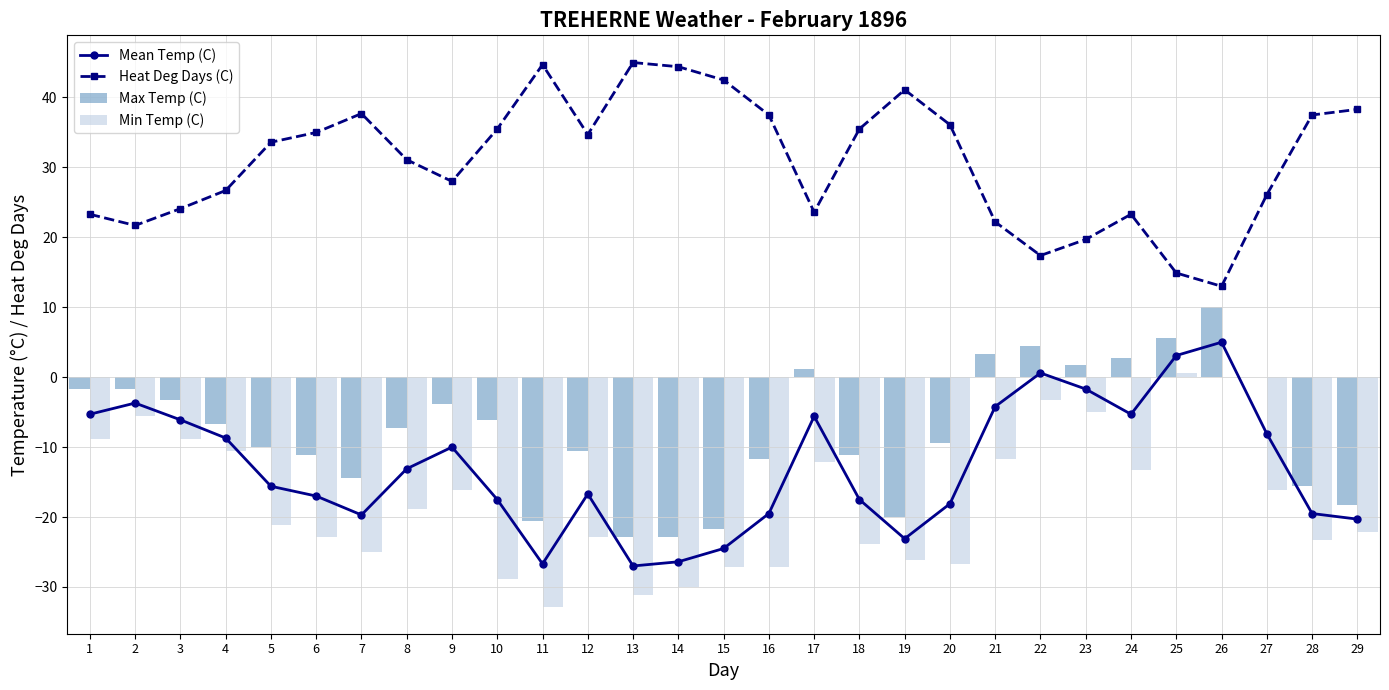

Between 11 and 4, which is larger?

4